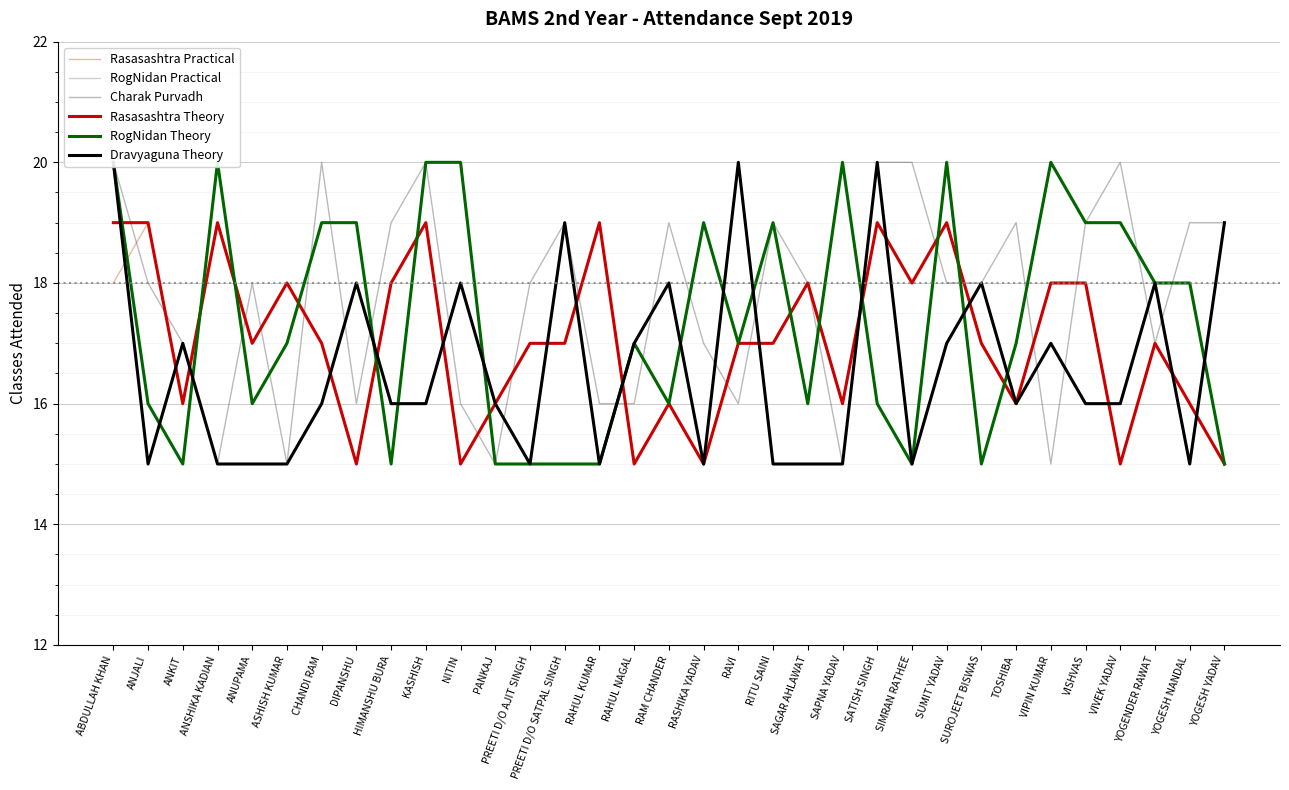

At which category does Rasasashtra Practical reach its first local valley?

ANKIT